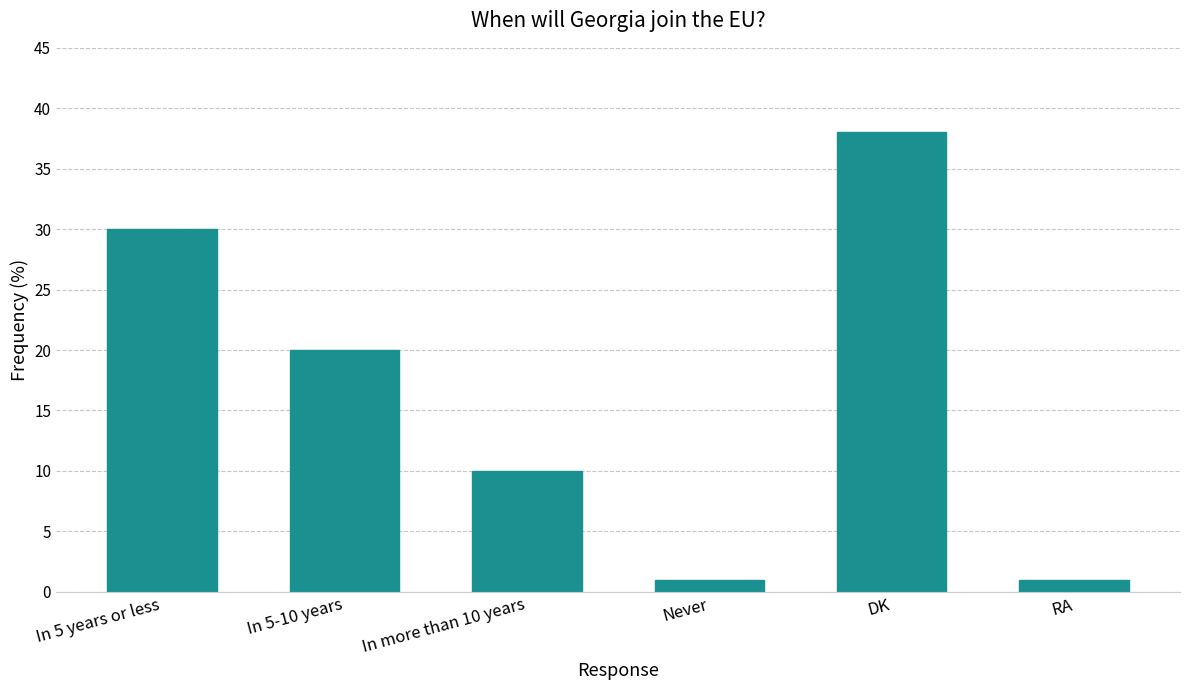

How many distinct data groups are displayed?

1